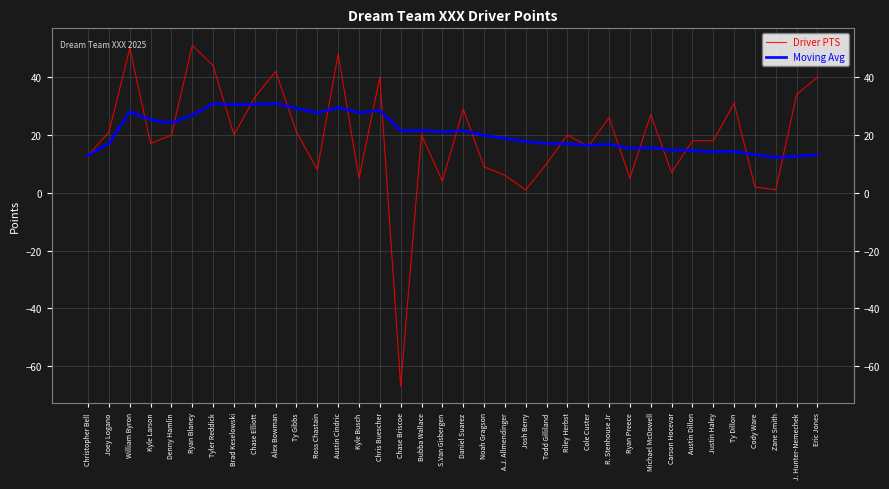

At which label is Driver PTS closest to -8?

Josh Berry